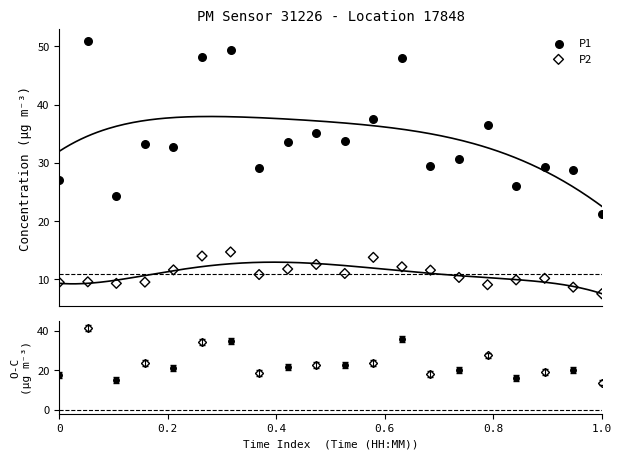

Across all data points, what is the range of X values (max minus min)?

1.0